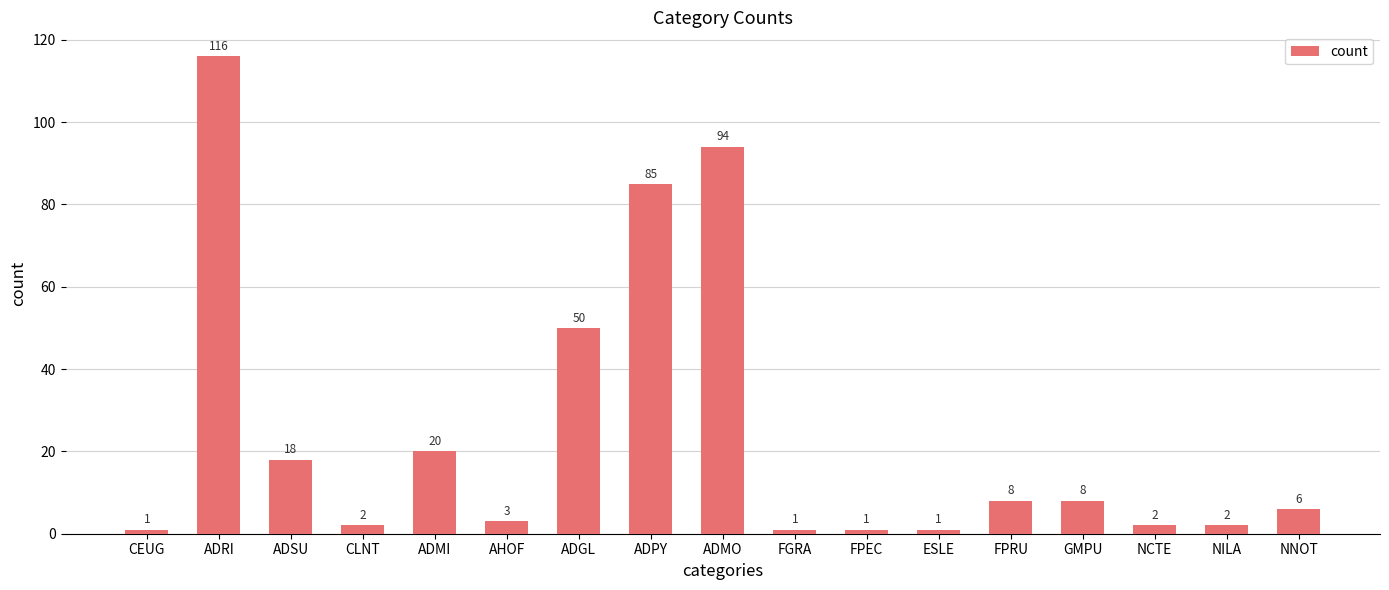

What is the average value?

25